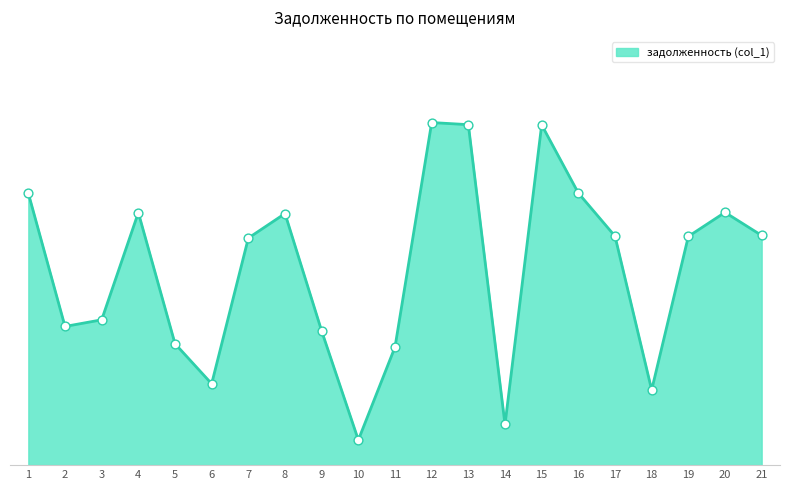

Which has a higher value, 11 or 4?

4